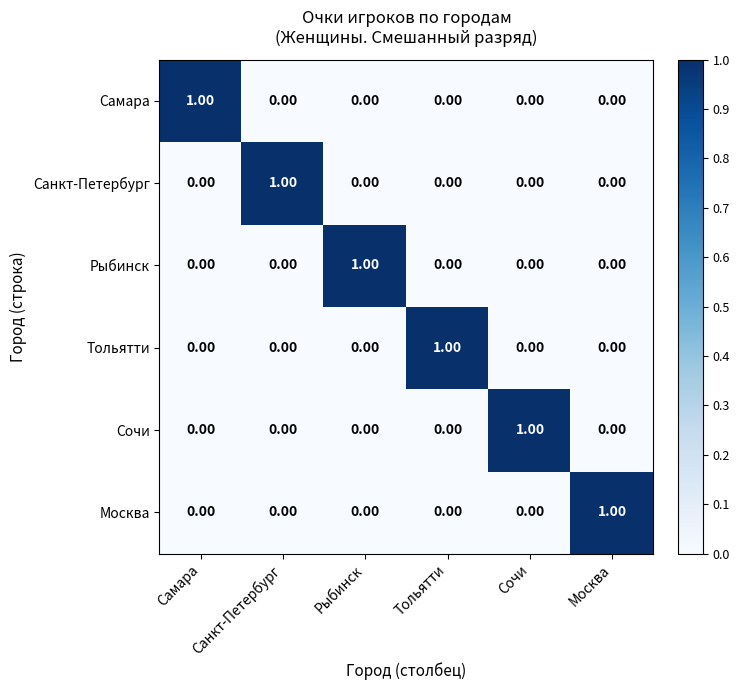

At how many categories does at least one series exceed 0?

6